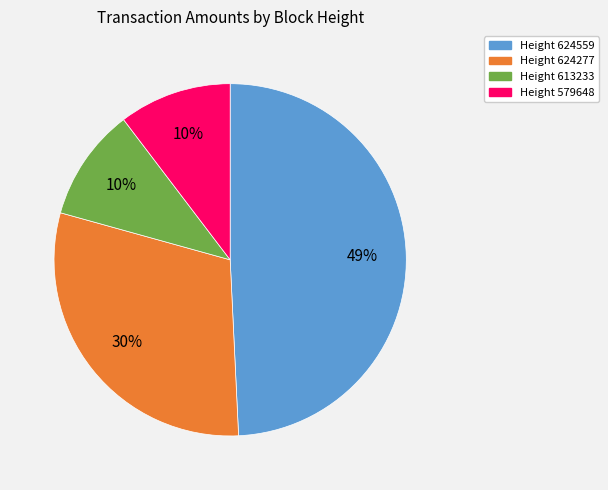

Is there any slice that represents more than half of the pie?

No